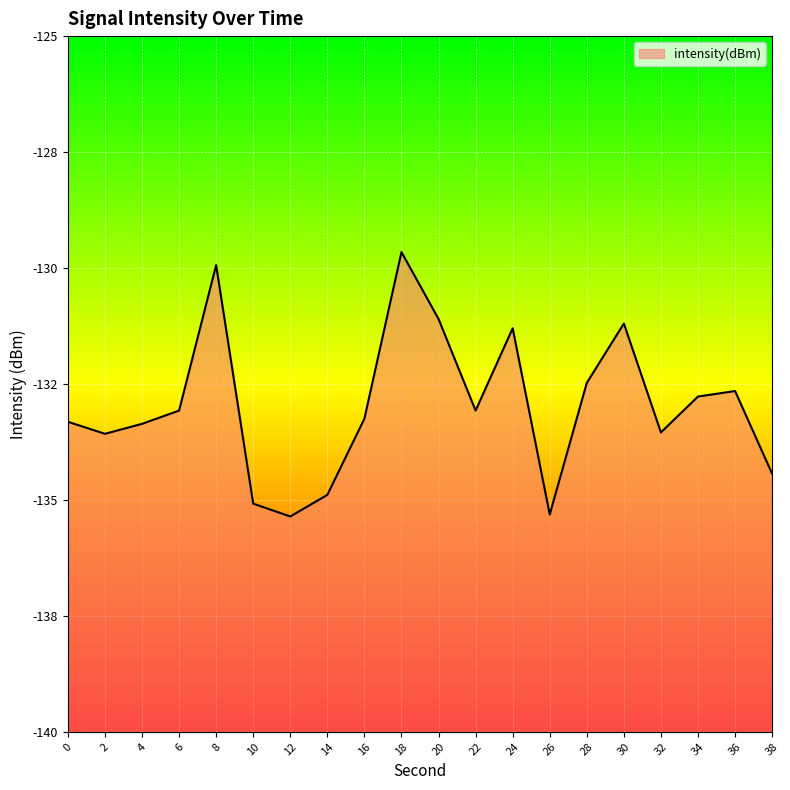

What is the value of the 3rd point from the left?

-133.4